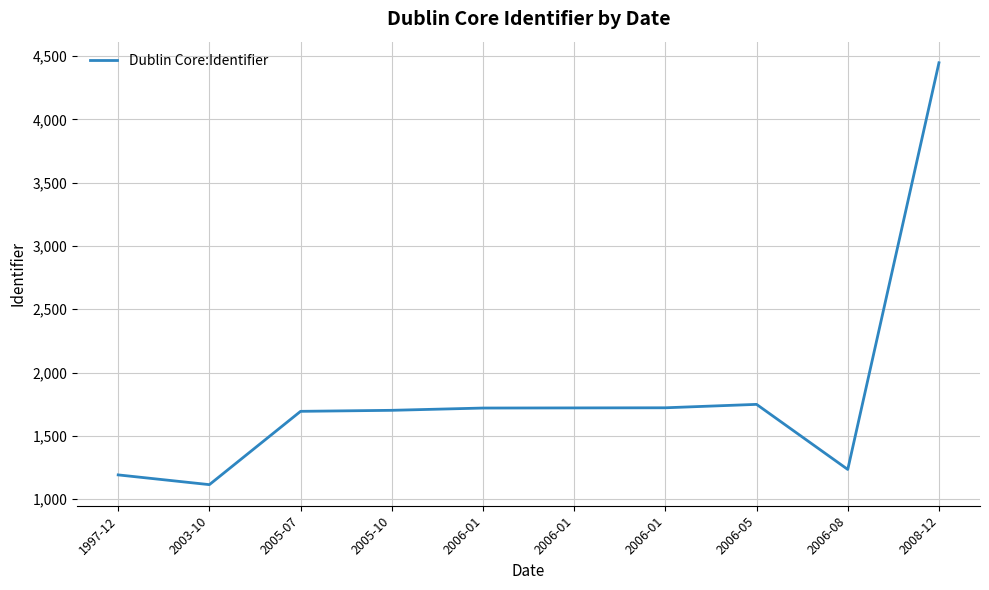

Rank the categories by value from lowest to highest.

2003-10, 1997-12, 2006-08, 2005-07, 2005-10, 2006-01, 2006-01, 2006-01, 2006-05, 2008-12